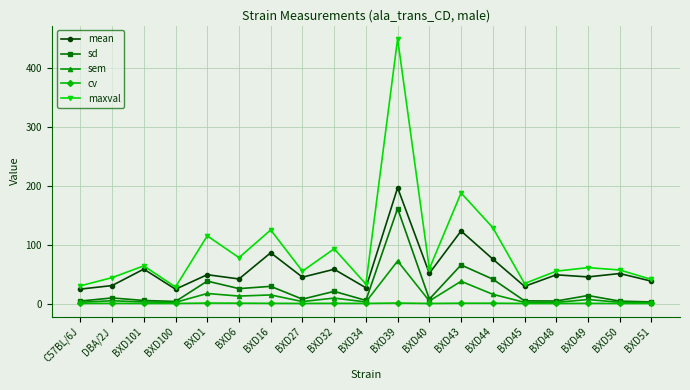

The value of sem at BXD49 is 6.8. True or false?

True